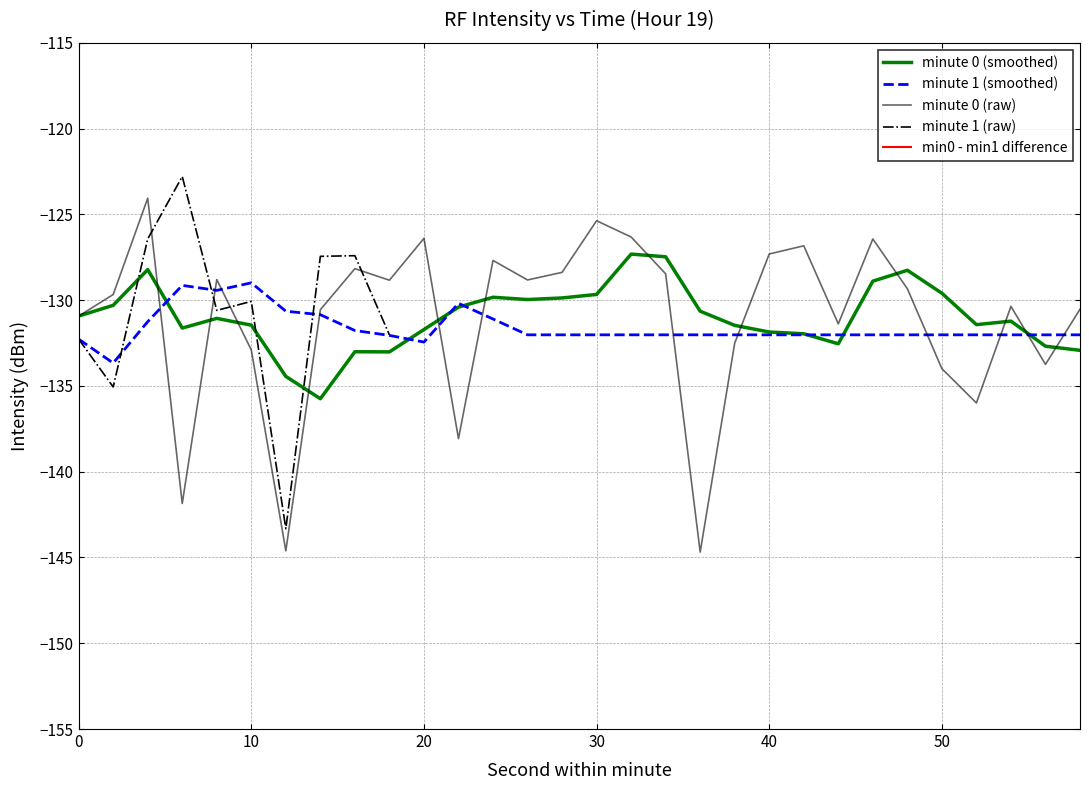

What is the maximum value for minute 1 (smoothed)?

-129.0